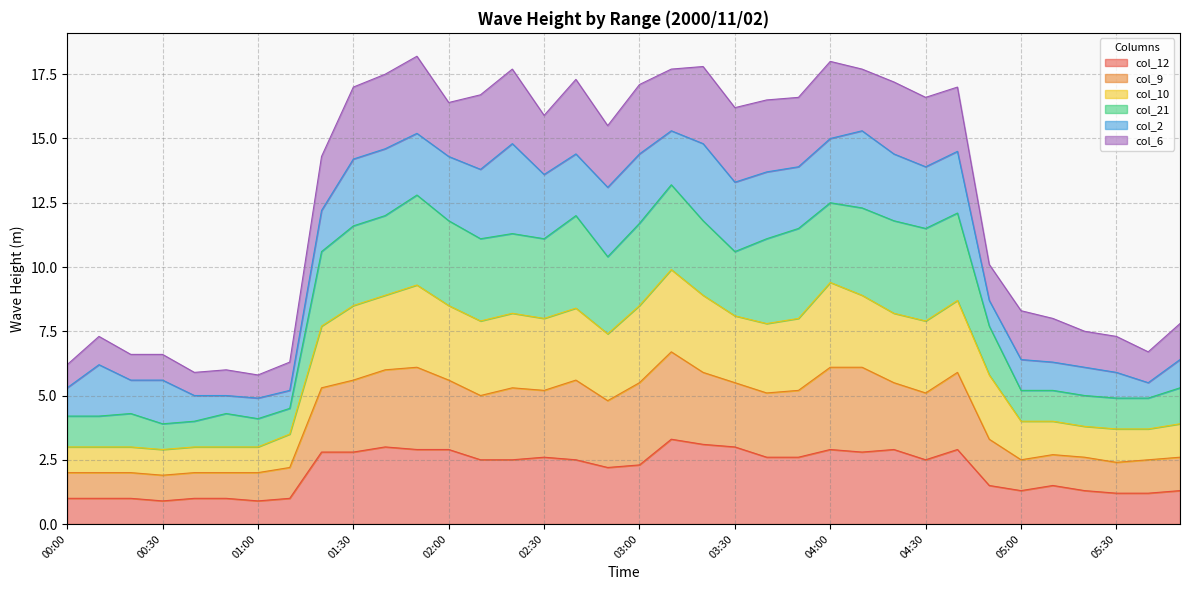

What is the maximum value for col_12?

3.3